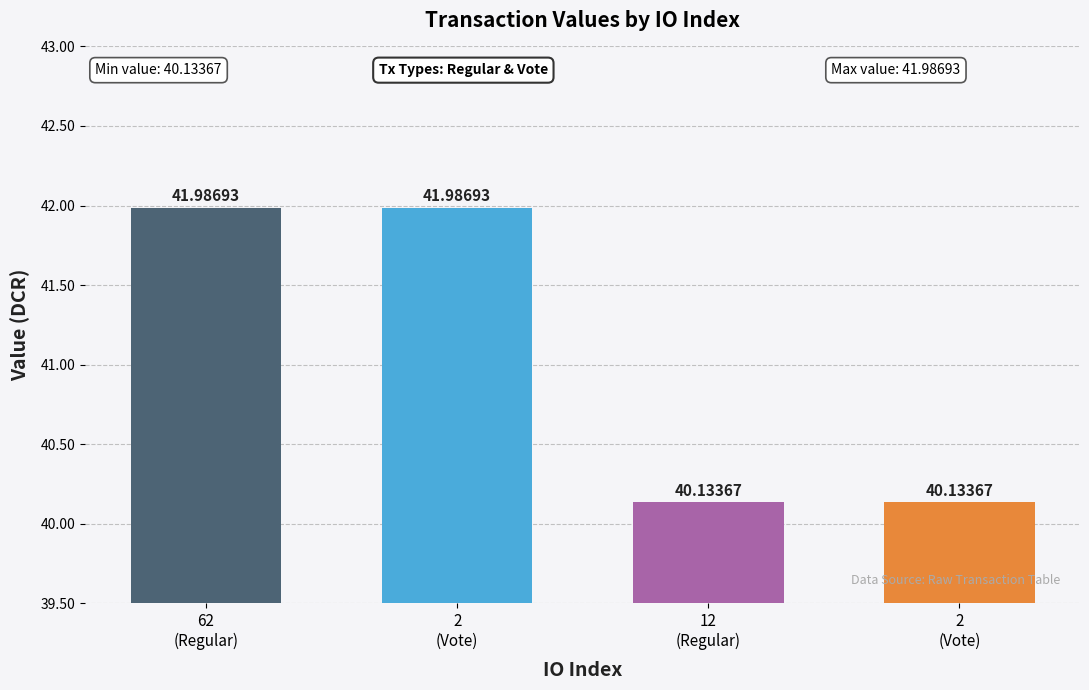

Reading left to right, extract all data points from this chart.

62=42.0	2=42.0	12=40.1	2=40.1